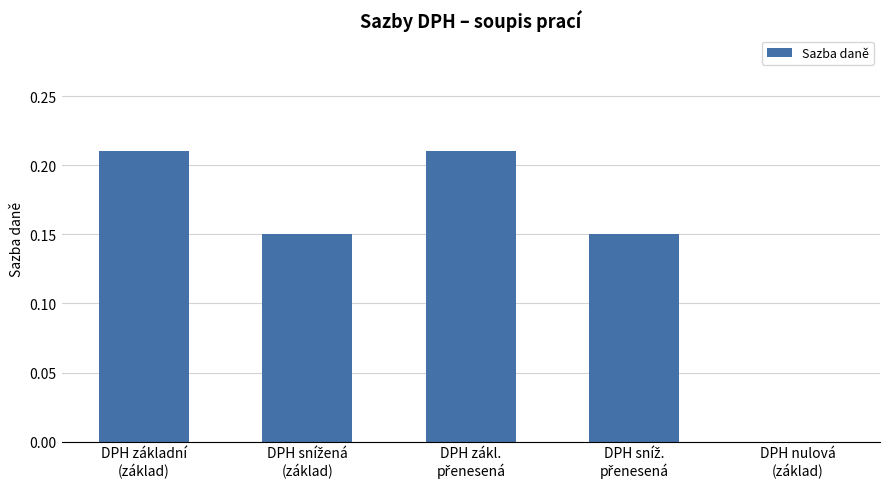

True or false: the data shows 0.0 at DPH nulová
(základ).

True